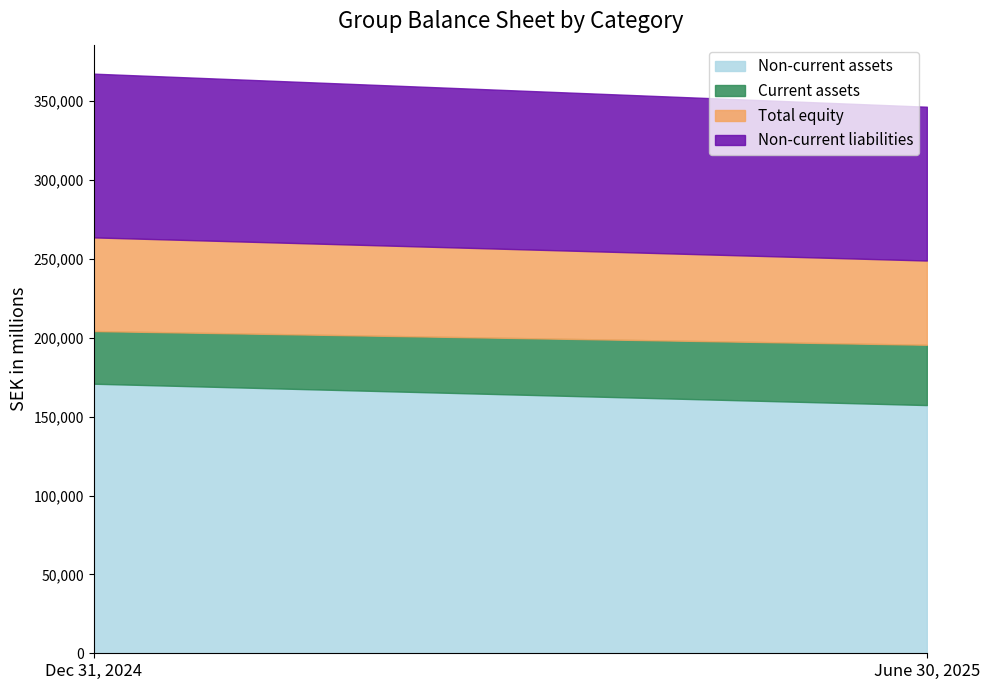

Reading left to right, list all the values displayed in this chart.

Non-current assets: 170877	157336
Current assets: 33395	38239
Total equity: 59357	53388
Non-current liabilities: 103793	97490